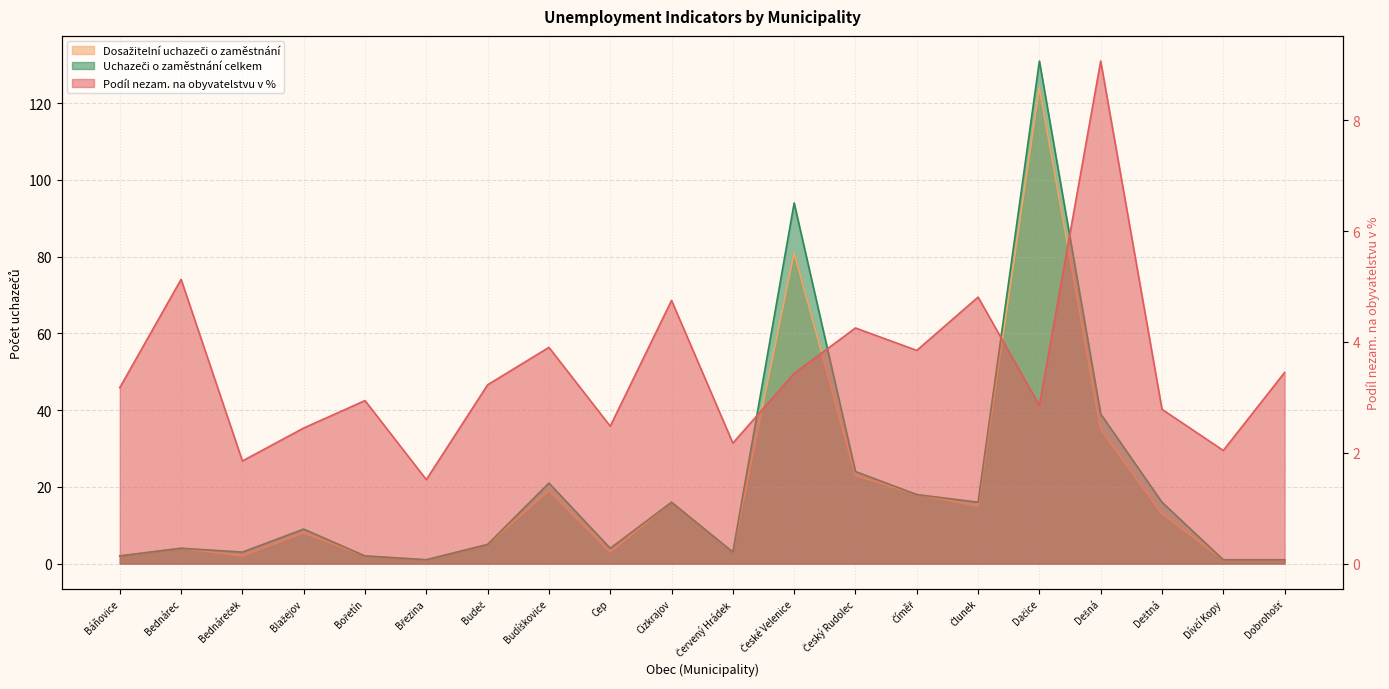

At which label is Dosažitelní uchazeči o zaměstnání closest to 62?

České Velenice